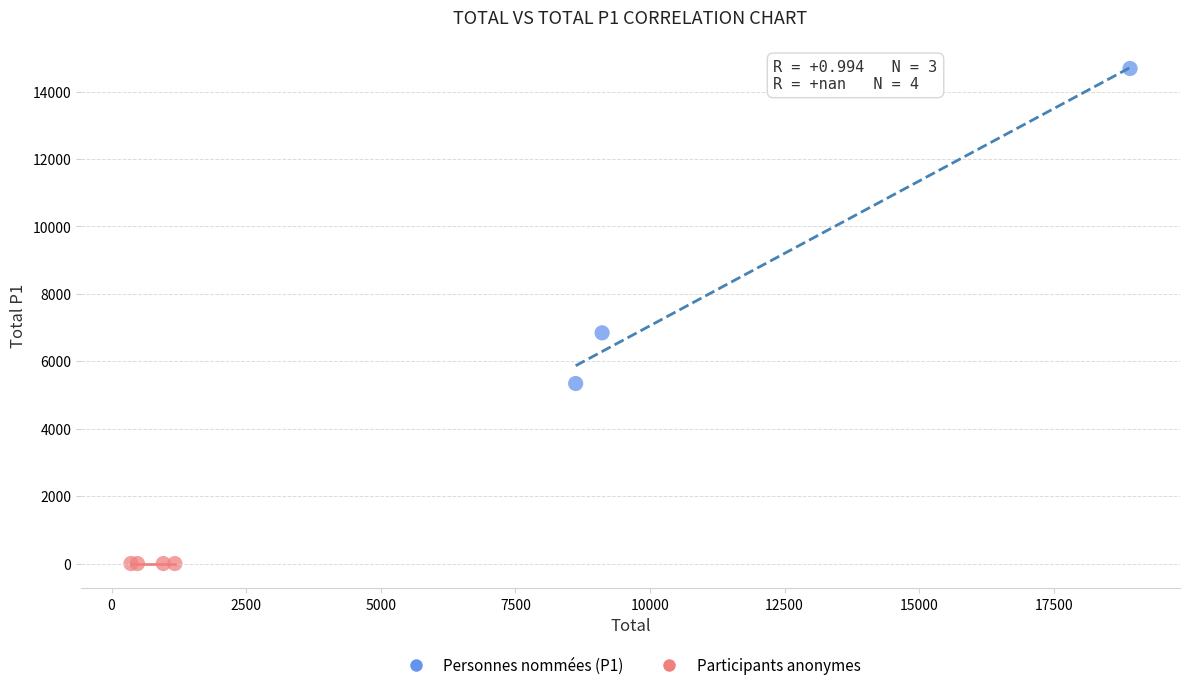

Which series contains the lowest Y value?

Participants anonymes